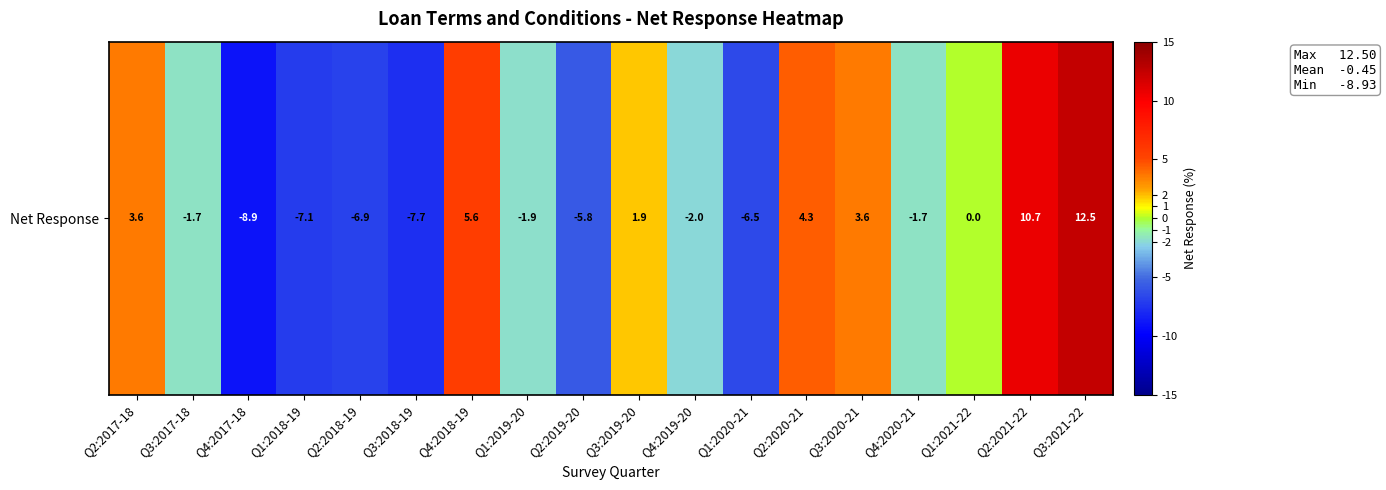

List the labels in order of value, smallest first.

Q4:2017-18, Q3:2018-19, Q1:2018-19, Q2:2018-19, Q1:2020-21, Q2:2019-20, Q4:2019-20, Q1:2019-20, Q3:2017-18, Q4:2020-21, Q1:2021-22, Q3:2019-20, Q2:2017-18, Q3:2020-21, Q2:2020-21, Q4:2018-19, Q2:2021-22, Q3:2021-22